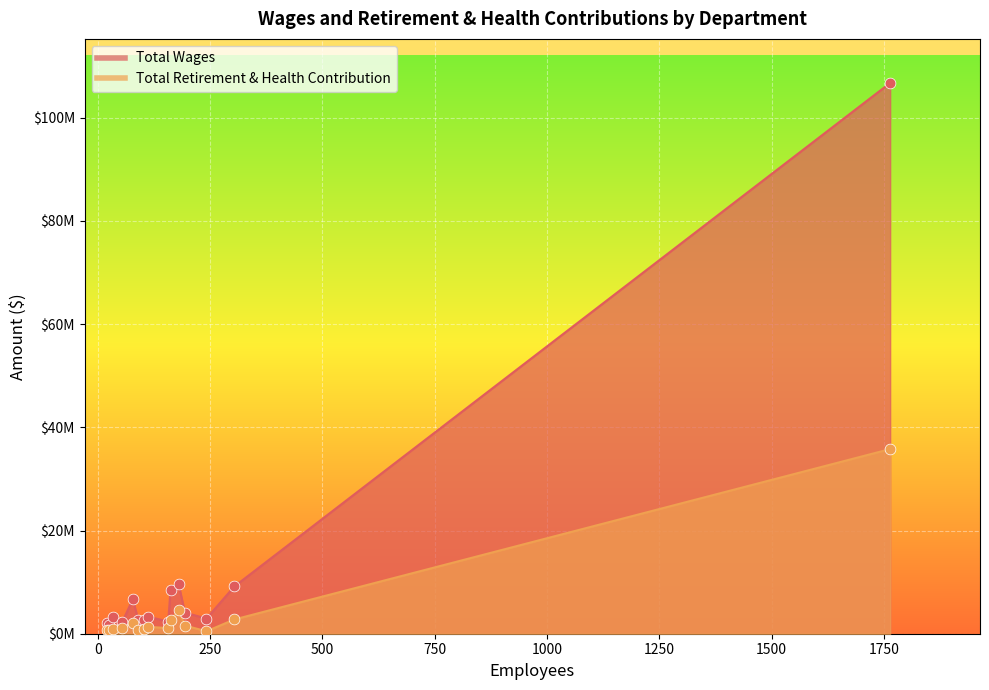

Which series has the largest total across all categories?

Total Wages